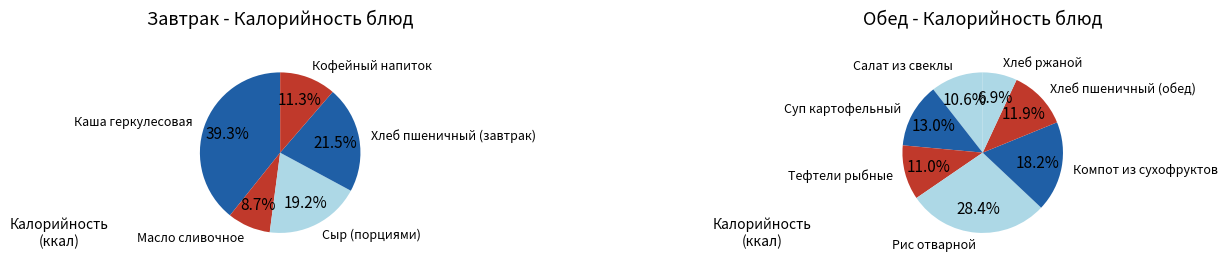

Approximately how many times larger is the value at Рис отварной compared to Кофейный напиток?

2.3